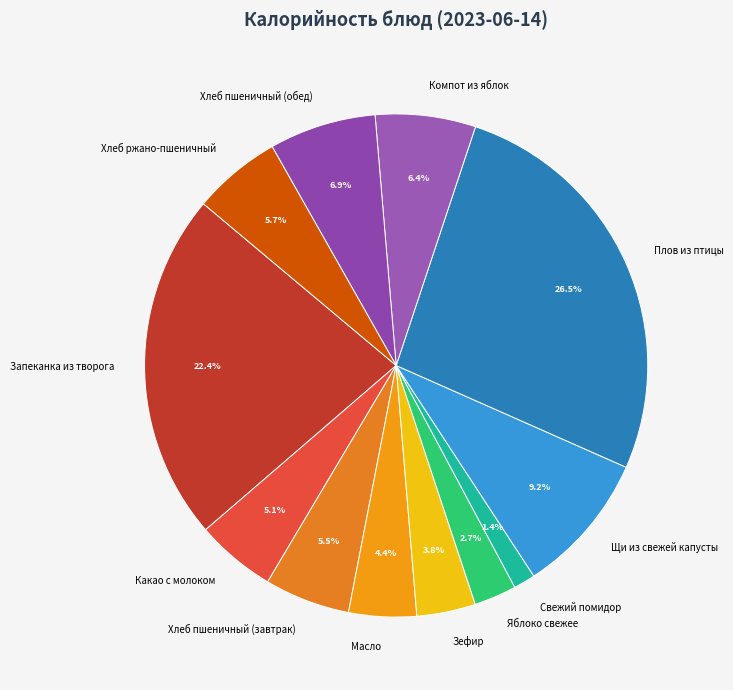

True or false: Компот из яблок accounts for 15% of the total.

False